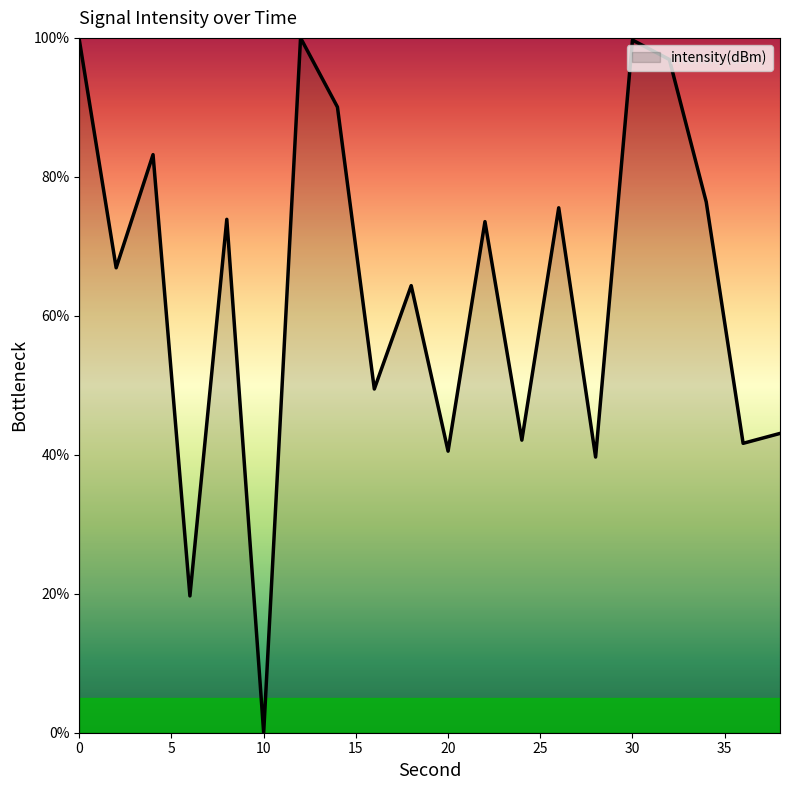

How many lines are shown in the chart?

1